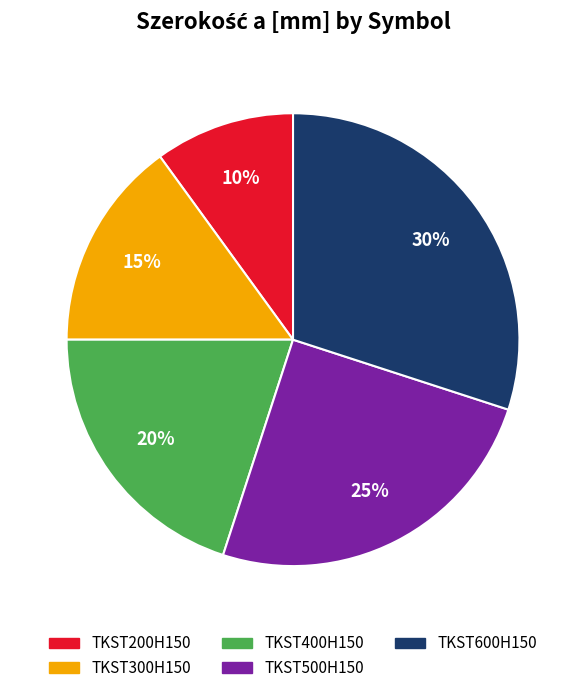

Does TKST400H150 represent more than half of the total?

No